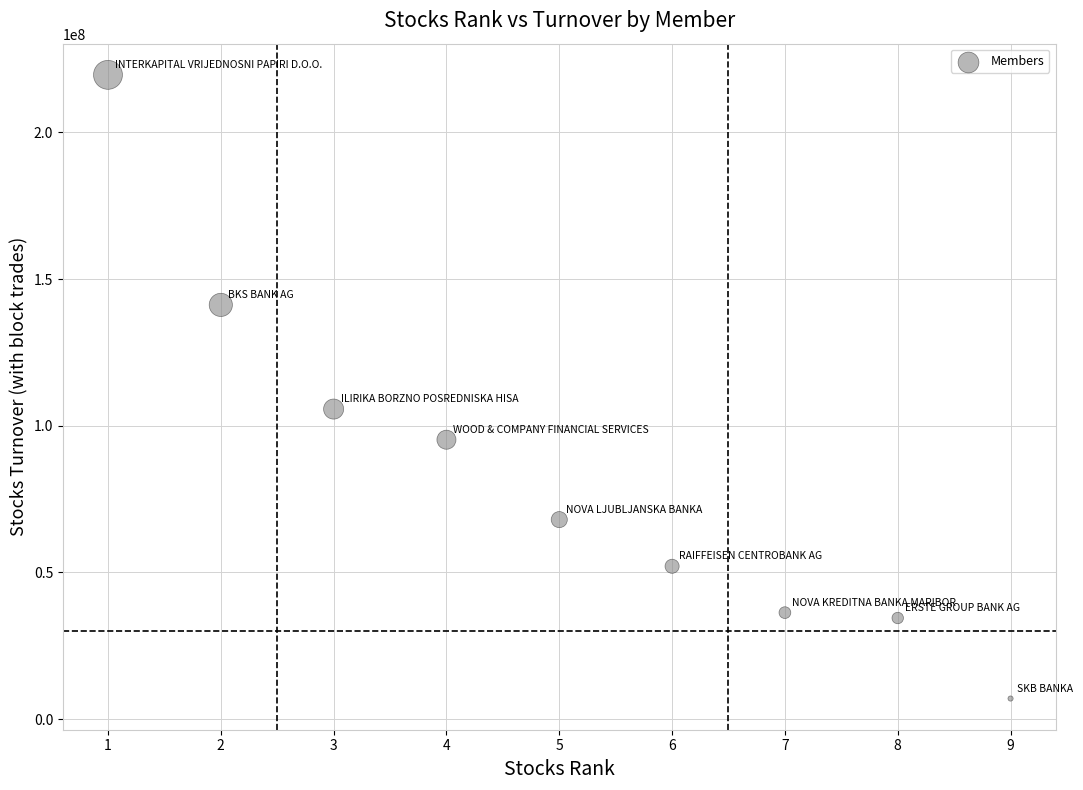

What is the average Y value?

84397574.3